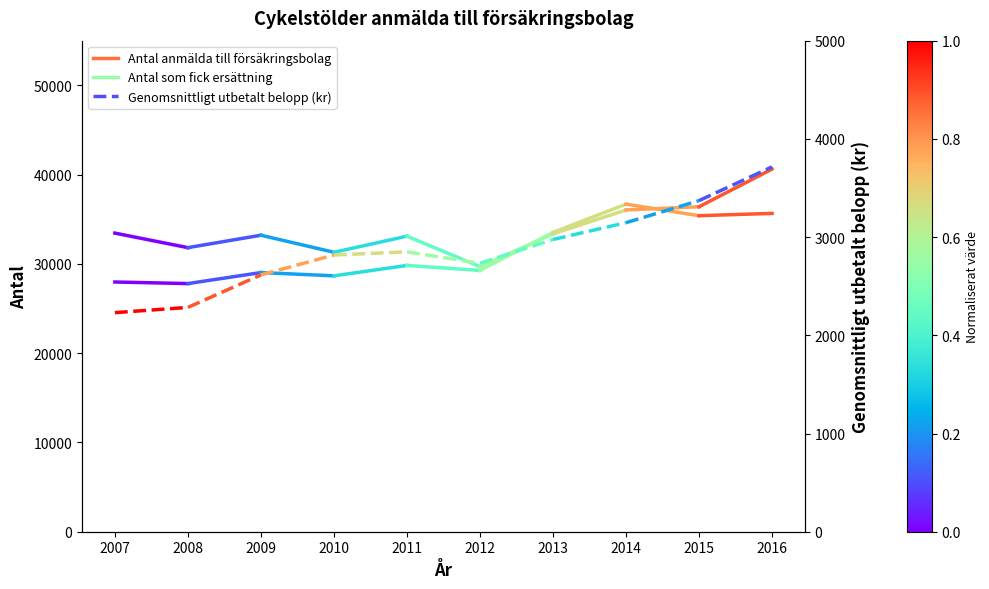

Between 2007 and 2008, which series saw the biggest shift?

Antal anmälda till försäkringsbolag